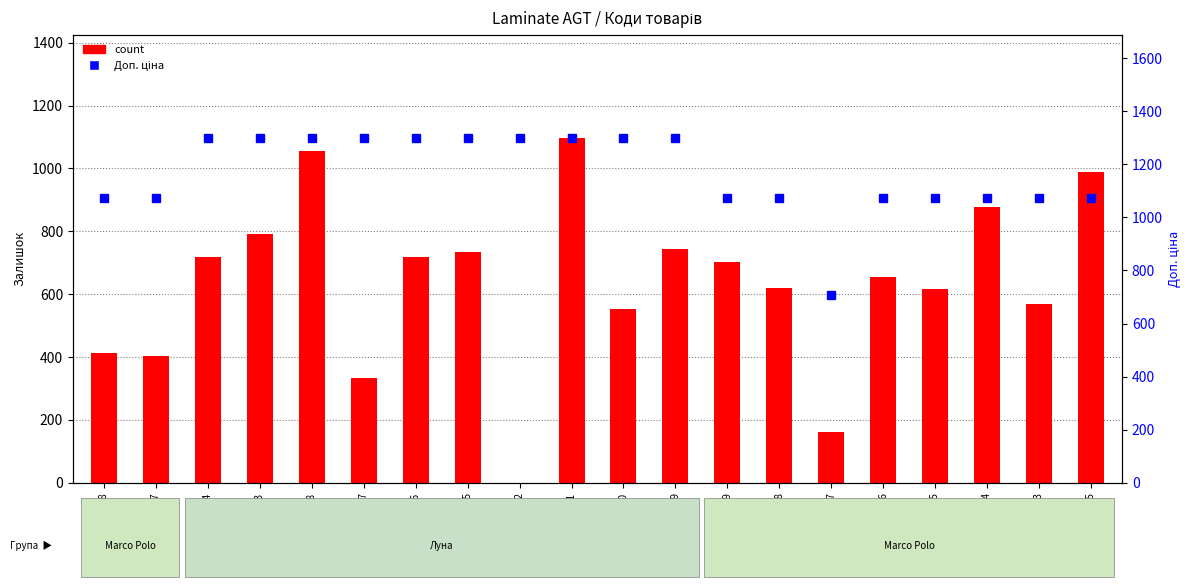

Does the chart contain any negative values?

No